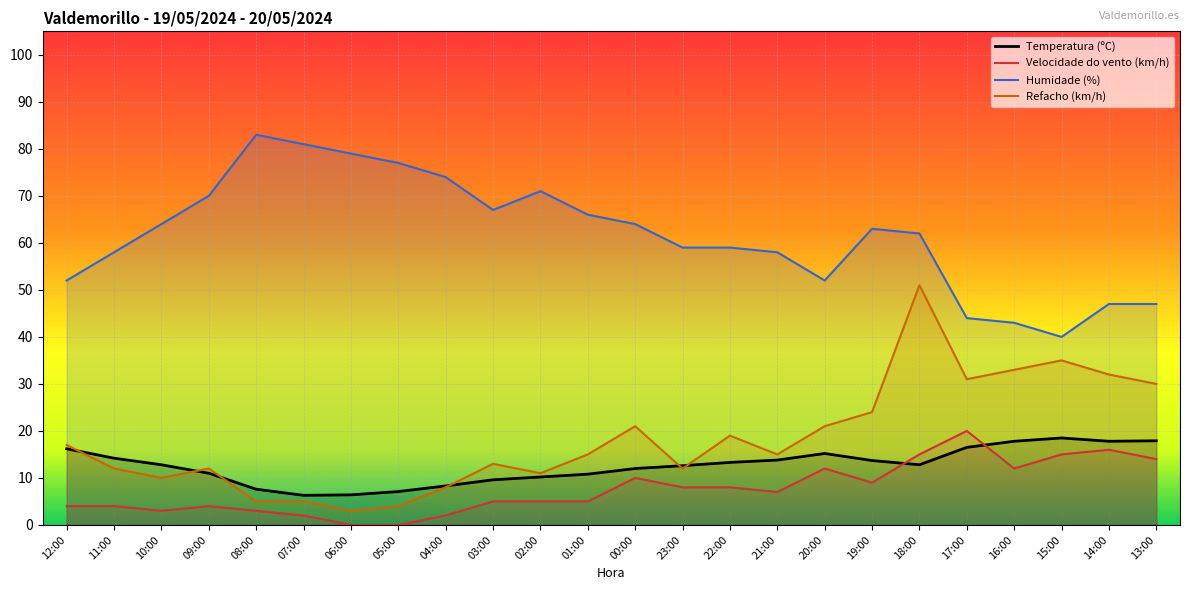

At which category does the chart reach its minimum across all series?

06:00